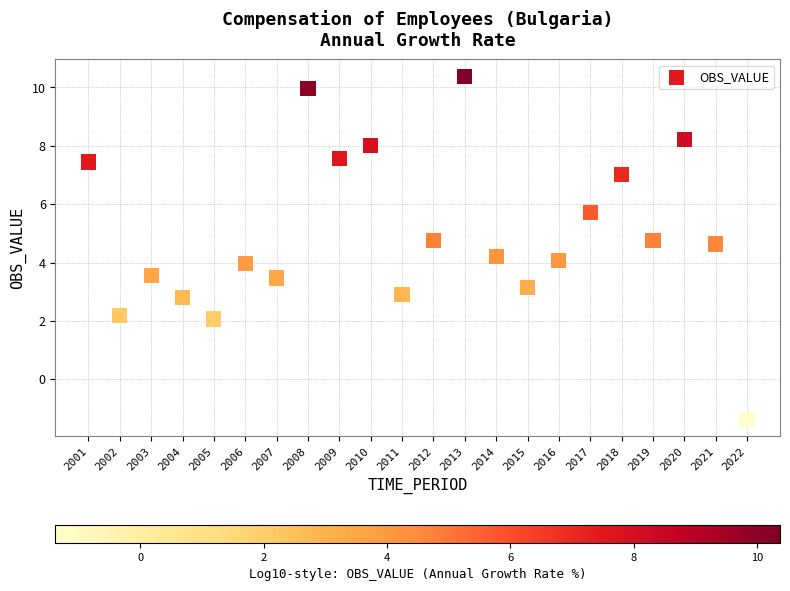

What is the range of Y values (max minus min)?

11.8